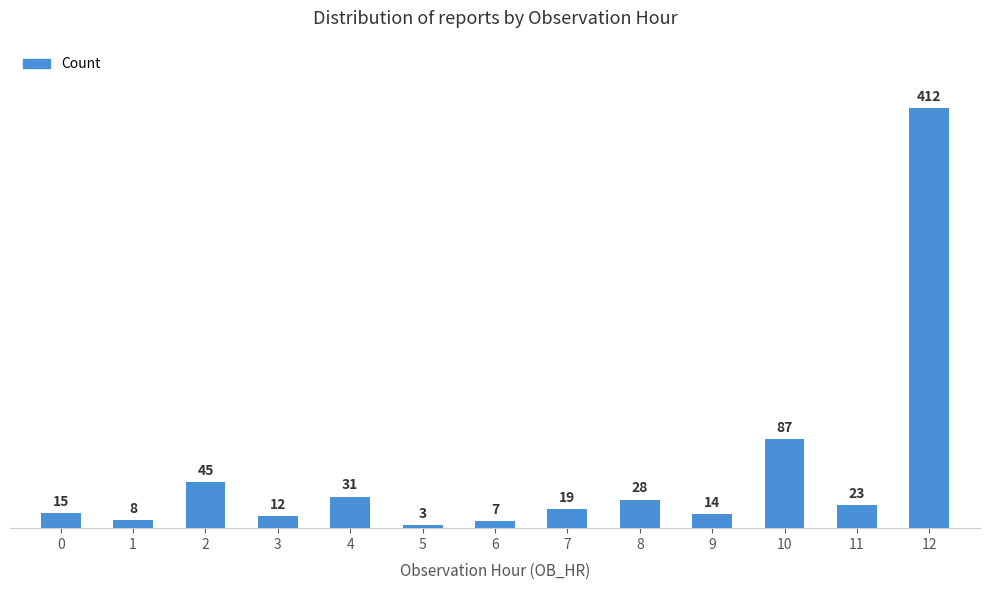

What is the change in value from 0 to 2?

+30